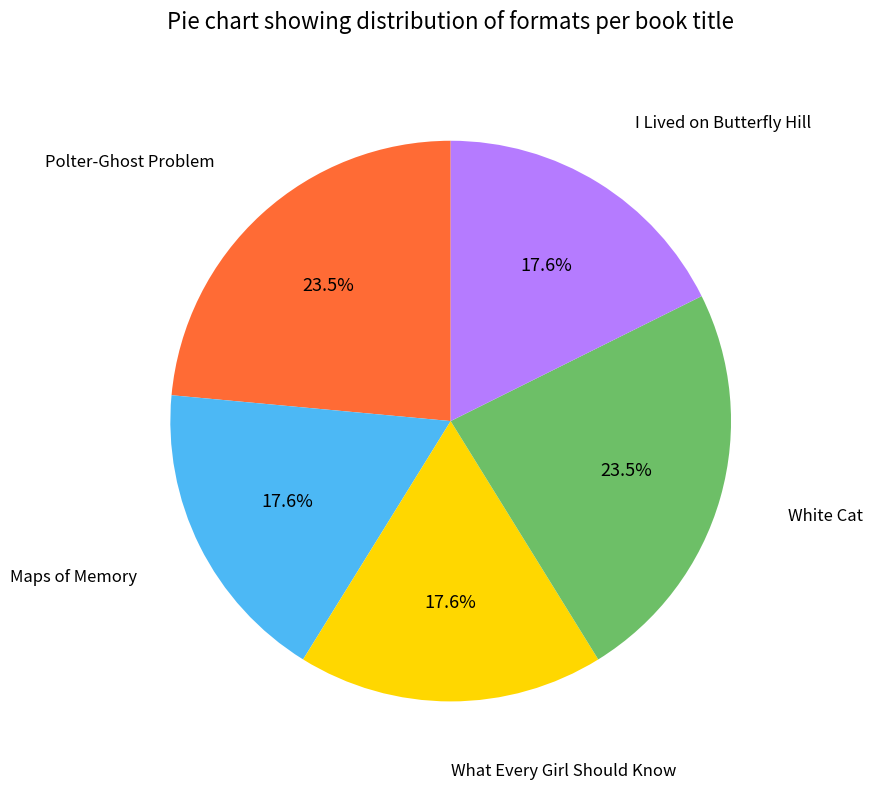

Is there any slice that represents more than half of the pie?

No